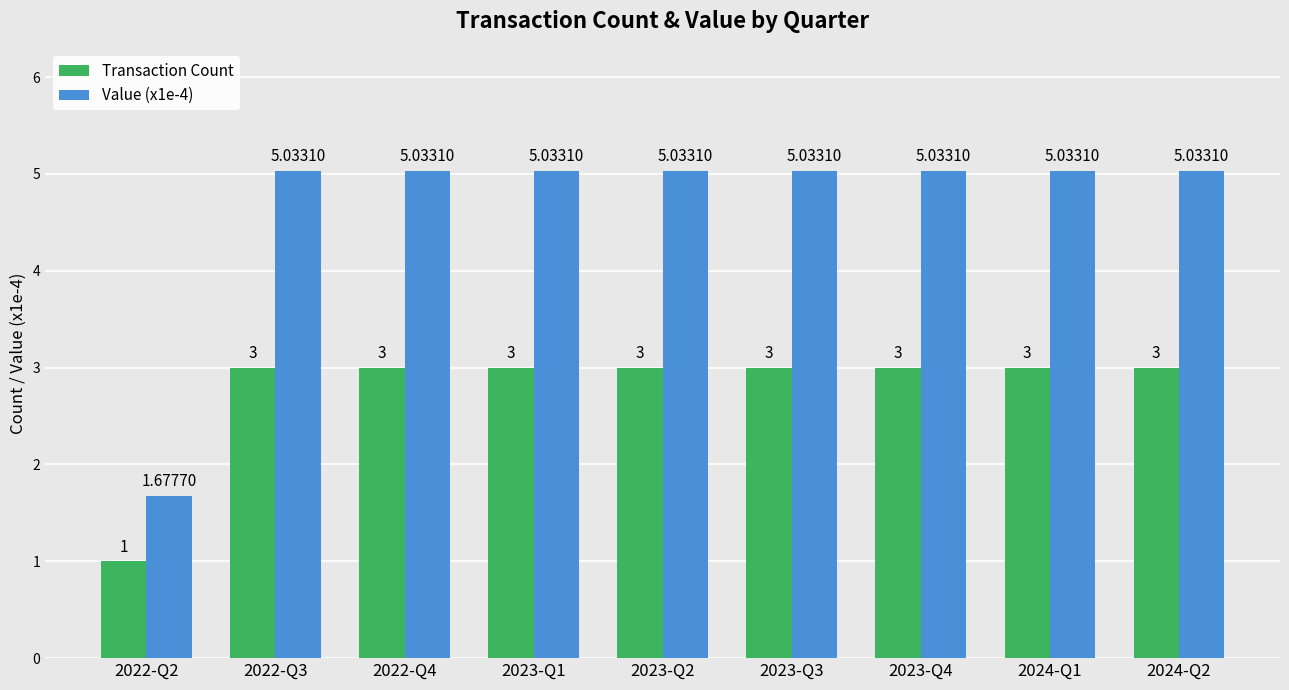

Which series has the widest spread of values?

Value (x1e-4)